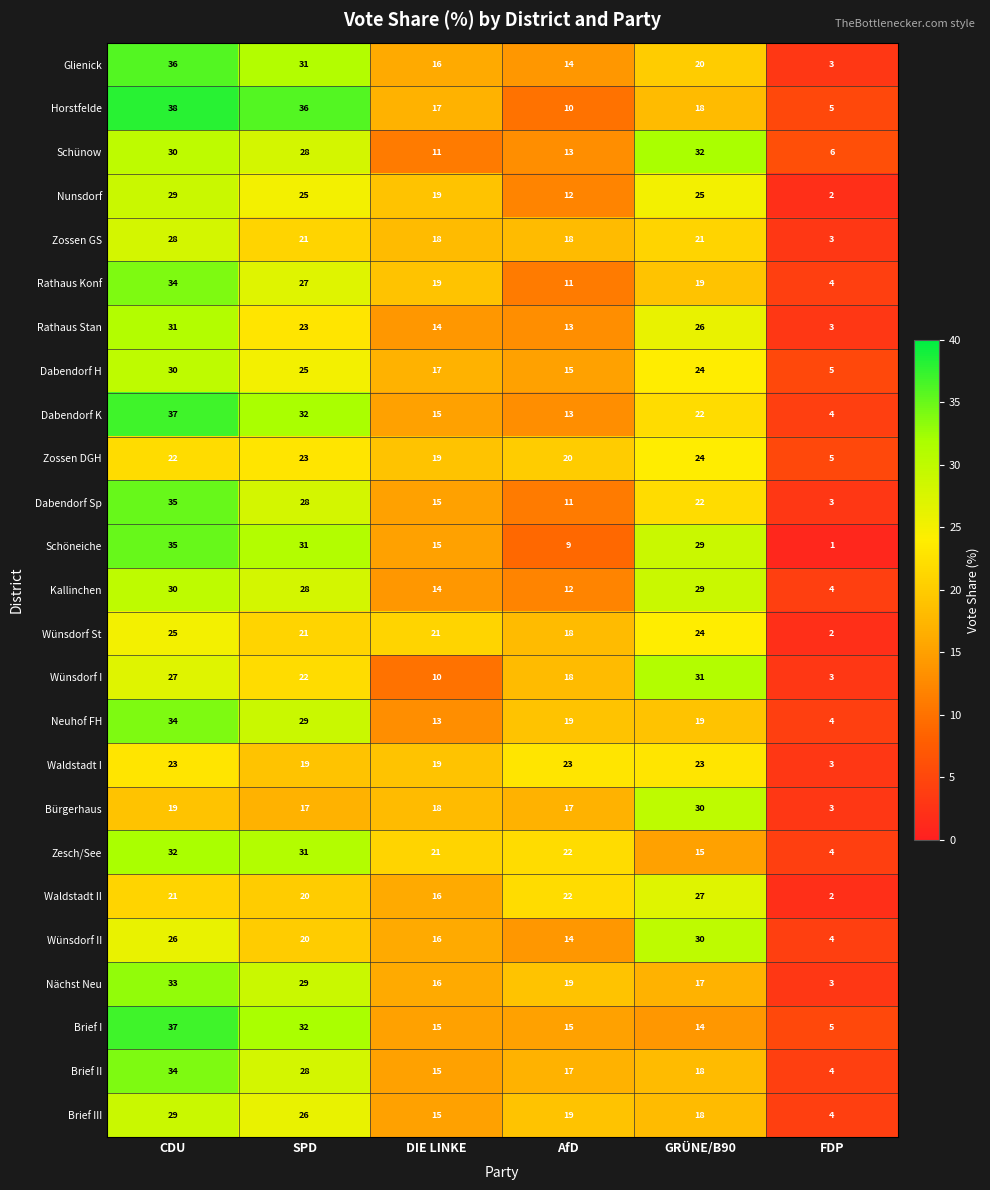

At how many categories does at least one series exceed 26?

3